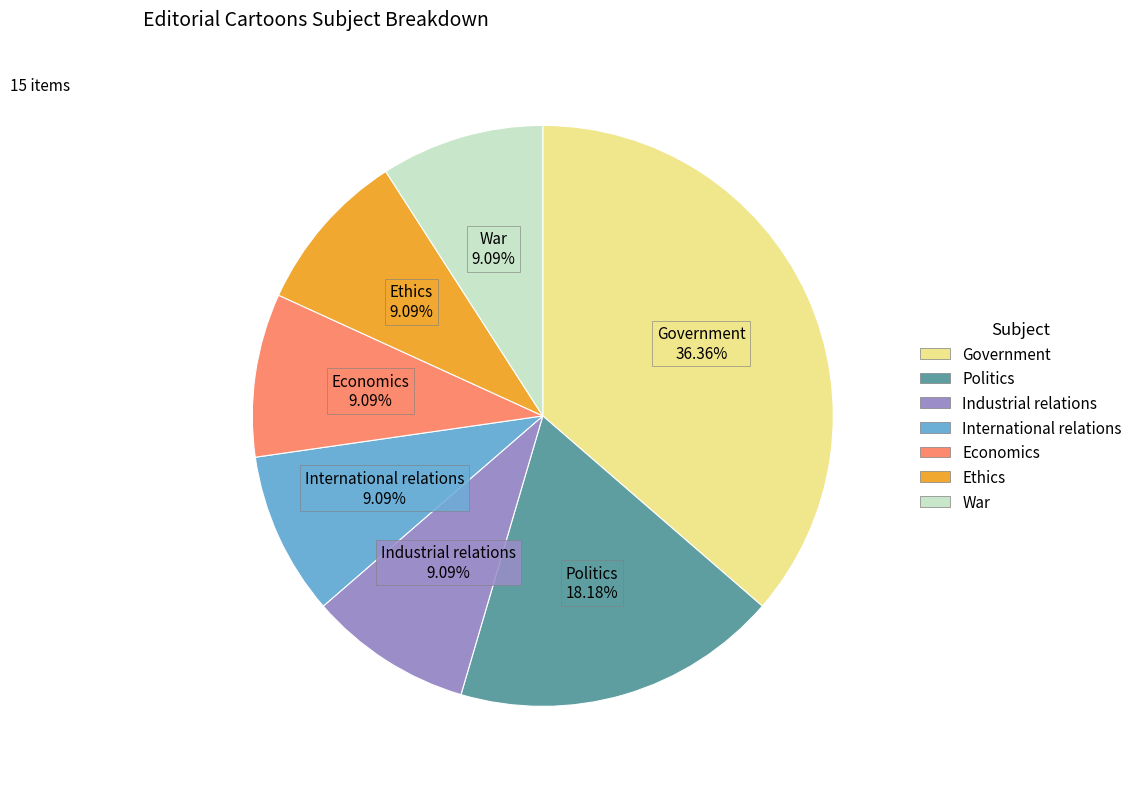

What is the total percentage of Politics and Industrial relations?

27.3%